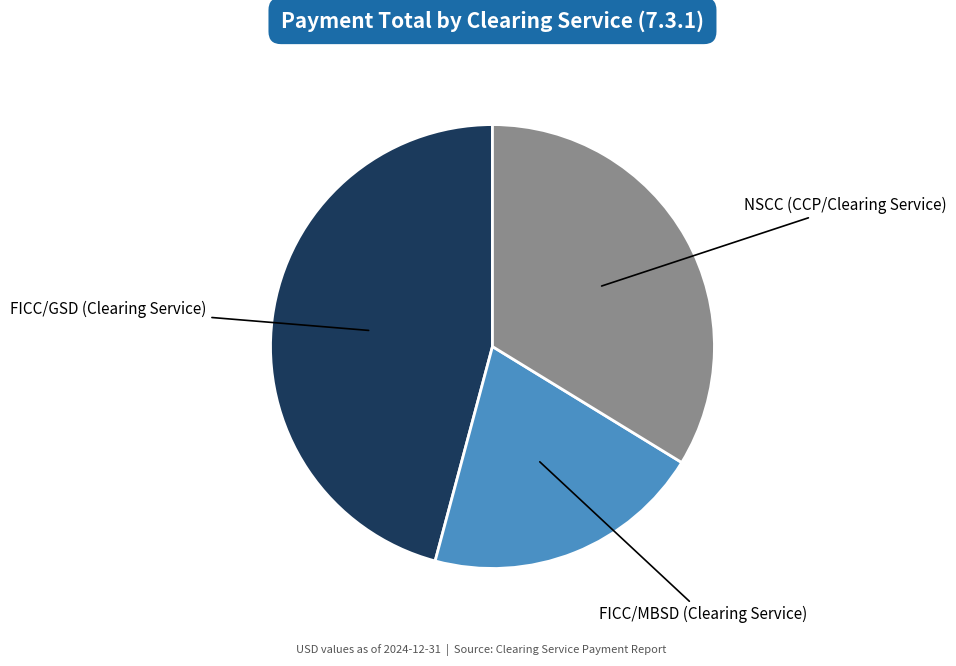

Is FICC/GSD (Clearing Service) the majority of the pie?

No